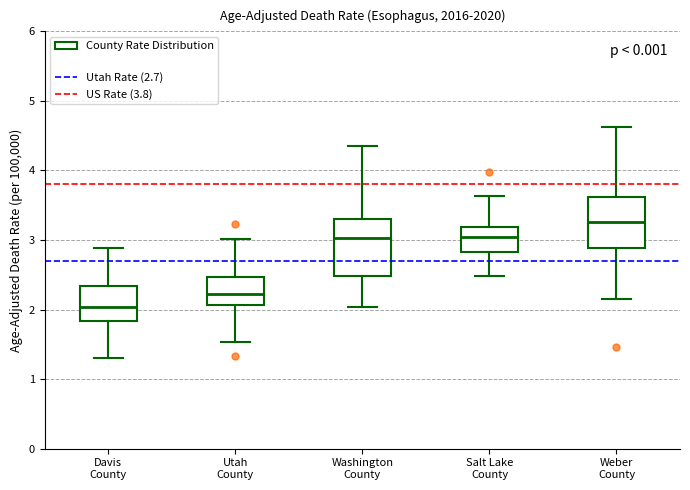

Reading left to right, read every box against the y-axis: the position of its median line, the range the box covers, and the ends of its whiskers. The values are not printed on the chart, so give them approximately, as read against the axis.

Davis County: median 2.0, box 1.8 to 2.3, whiskers 1.3 to 2.9
Utah County: median 2.2, box 2.1 to 2.5, whiskers 1.5 to 3.0
Washington County: median 3.0, box 2.5 to 3.3, whiskers 2.0 to 4.4
Salt Lake County: median 3.0, box 2.8 to 3.2, whiskers 2.5 to 3.6
Weber County: median 3.3, box 2.9 to 3.6, whiskers 2.2 to 4.6